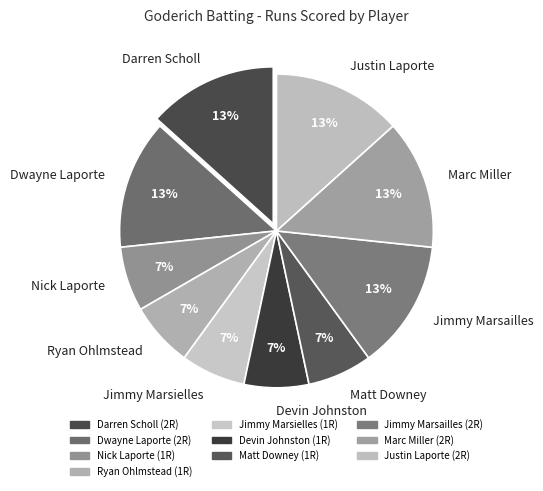

Is there a majority slice in this chart?

No